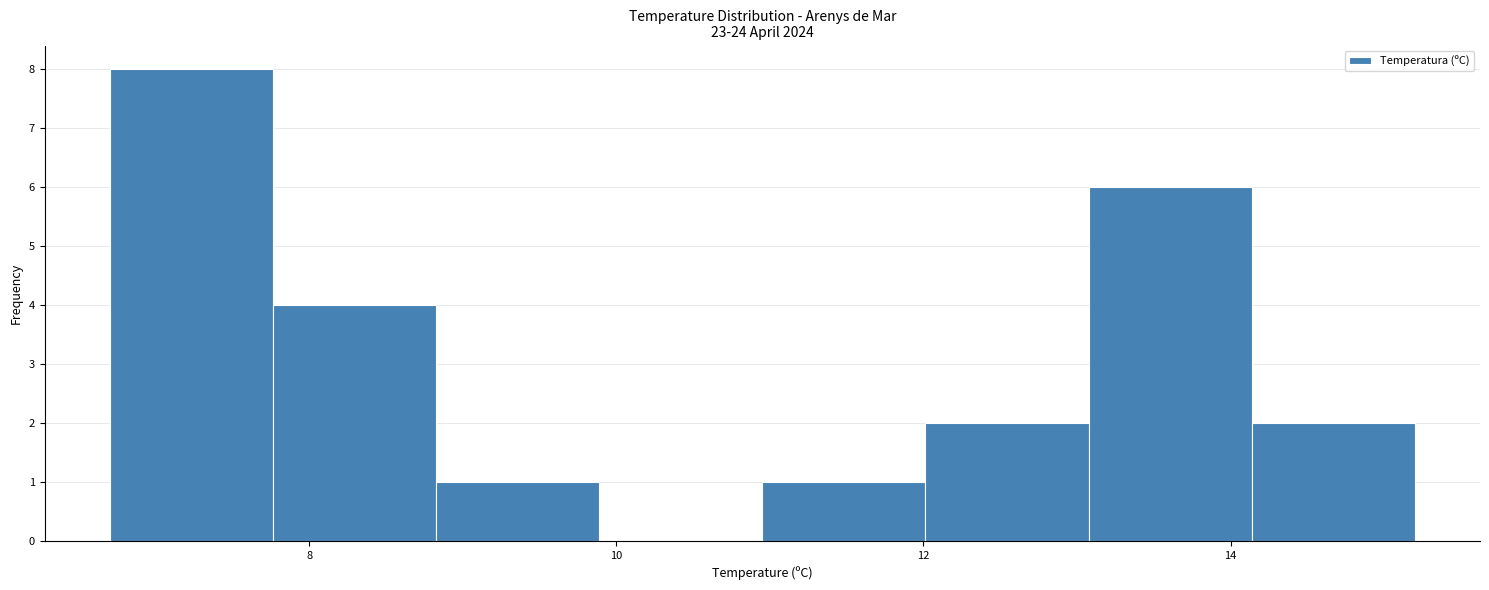

Reading left to right, transcribe this chart: for each bar, give the range it covers on the x-axis and its height. Neither the bar edges nor the heights are printed on the chart, so give them approximately, as read against the axes.

6.8 to 7.8: 8
7.8 to 8.8: 4
8.8 to 9.8: 1
9.8 to 11.0: 0
11.0 to 12.0: 1
12.0 to 13.0: 2
13.0 to 14.2: 6
14.2 to 15.2: 2